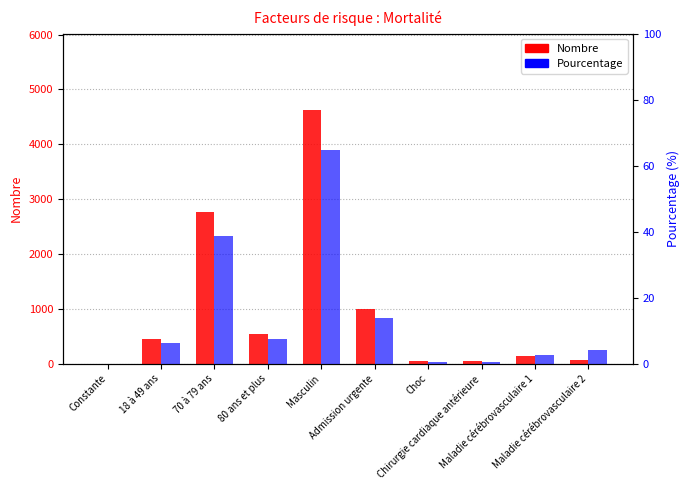

Is the value of Pourcentage at Constante greater than the value of Nombre at Chirurgie cardiaque antérieure?

No